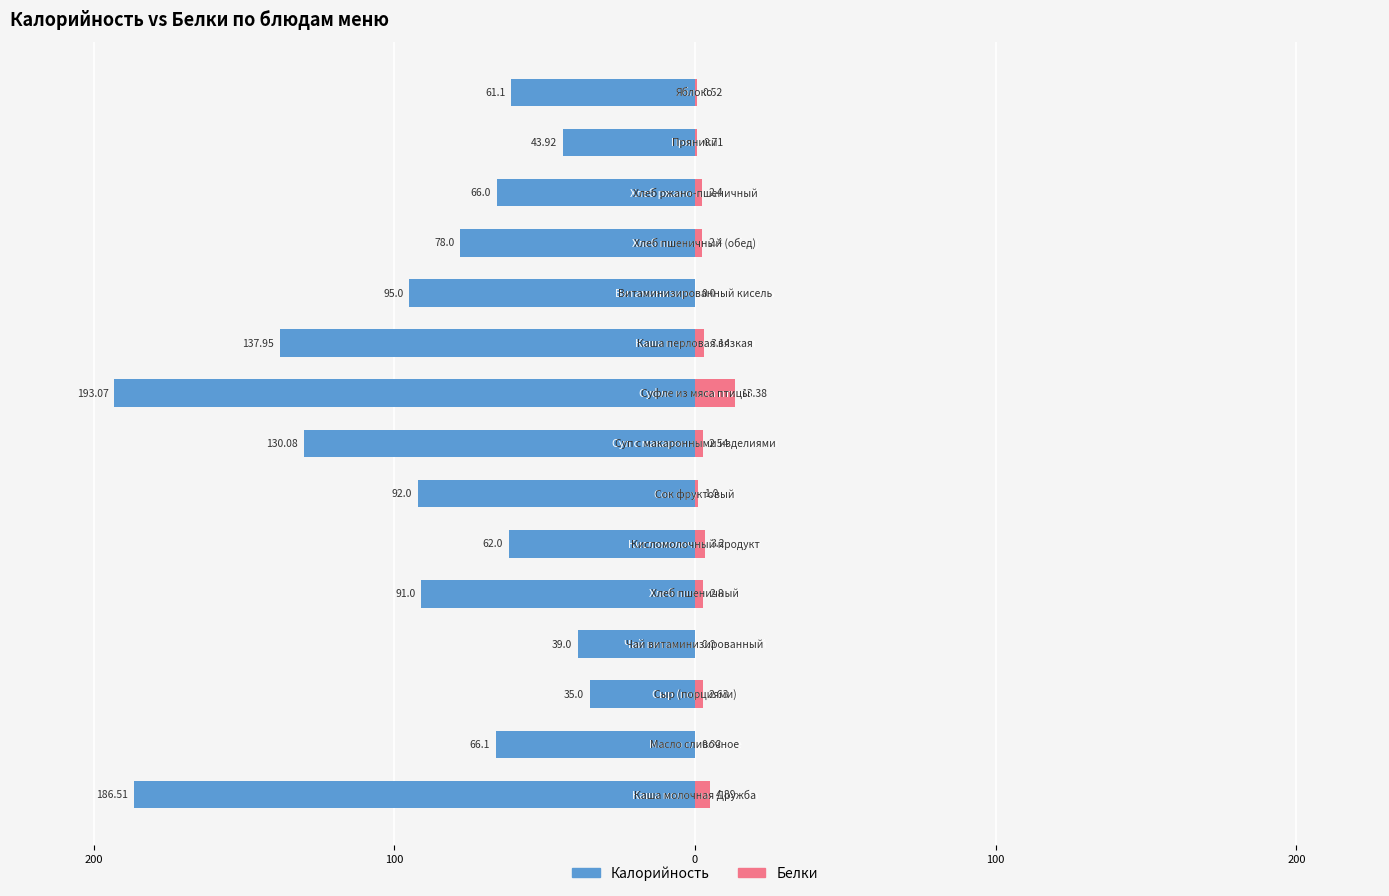

What is the minimum value for Калорийность?

-193.1